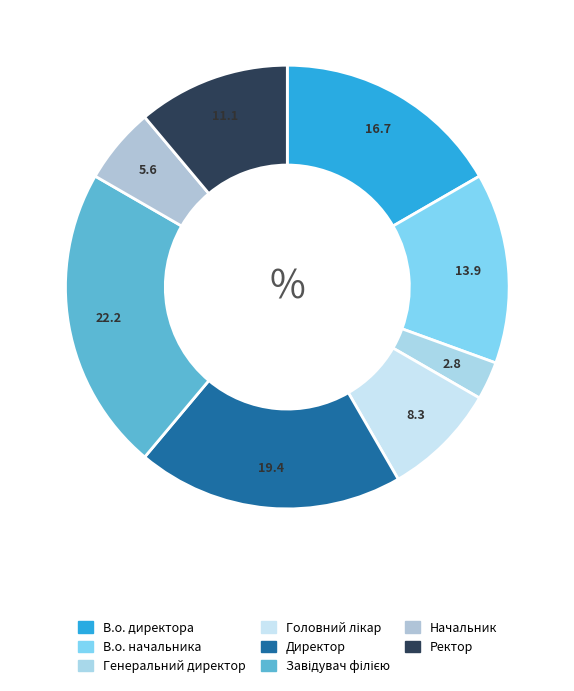

How many slices are in this pie chart?

8